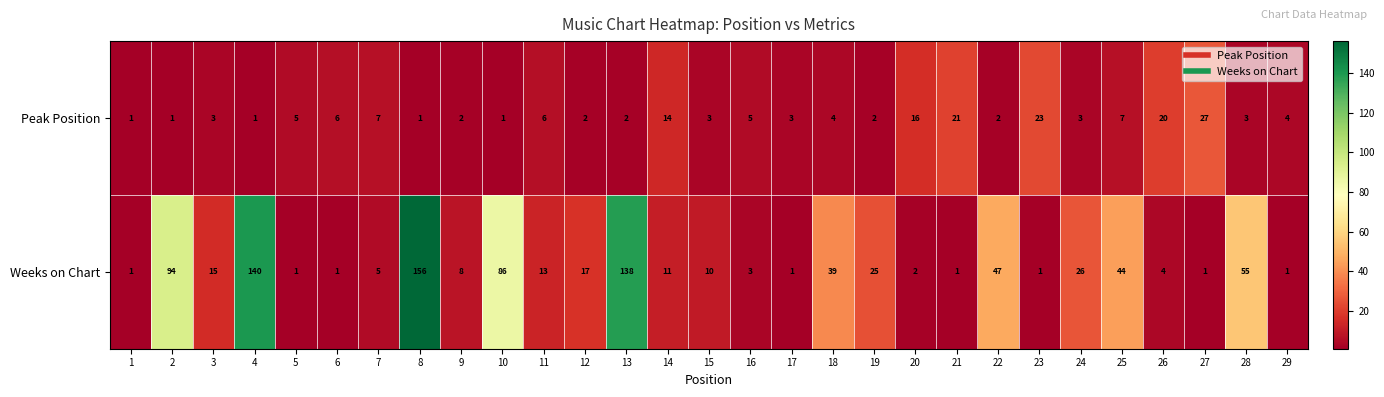

Between 13 and 14, which series saw the biggest shift?

Weeks on Chart